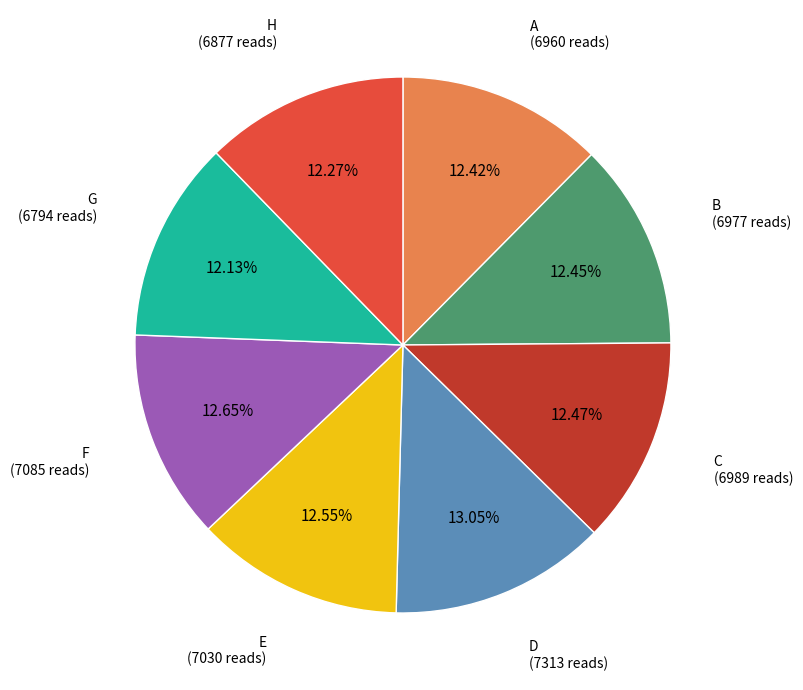

Does any single category account for the majority?

No